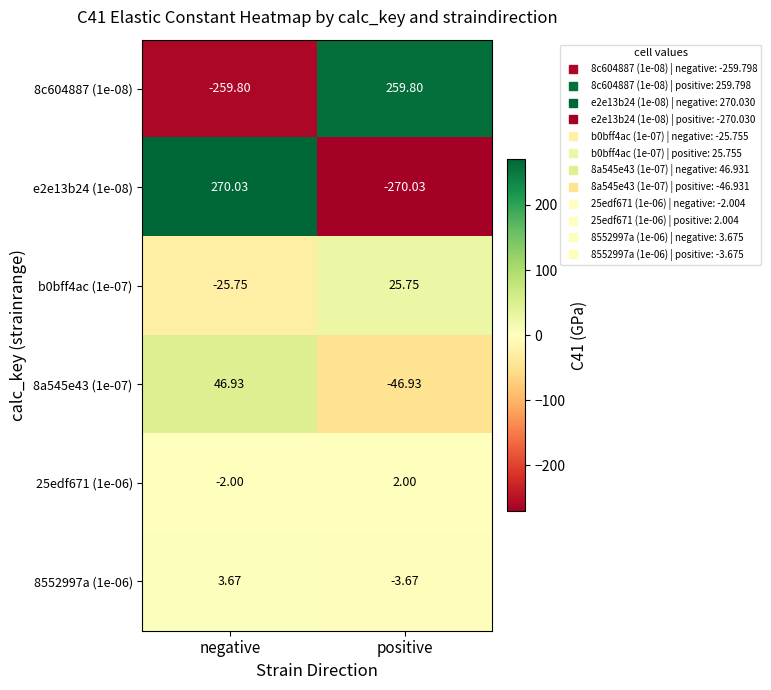

Where does the 8c604887 (1e-08) series first go above 259?

positive